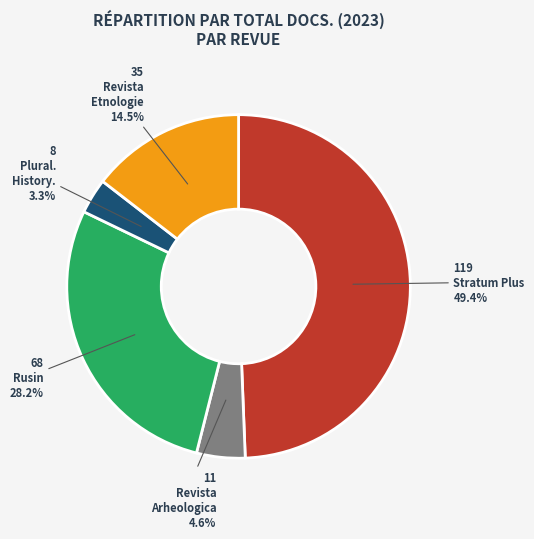

Count the number of slices in the pie.

5